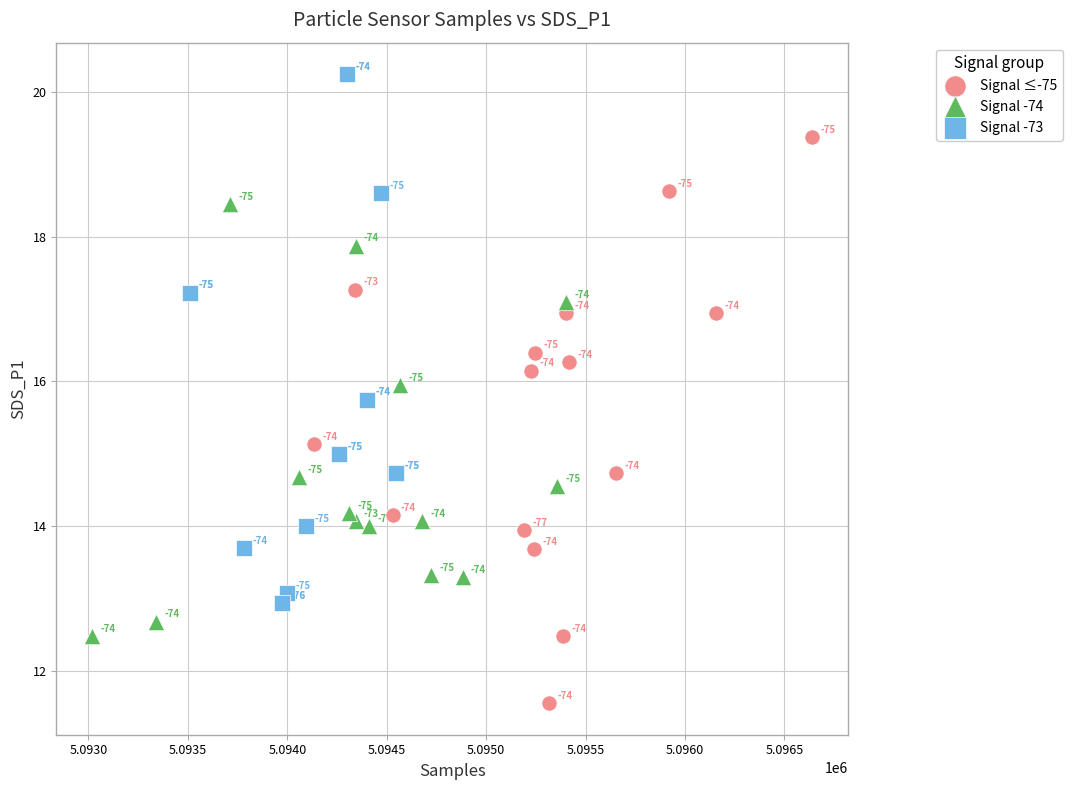

Which series has the widest spread of Y values?

Signal ≤-75